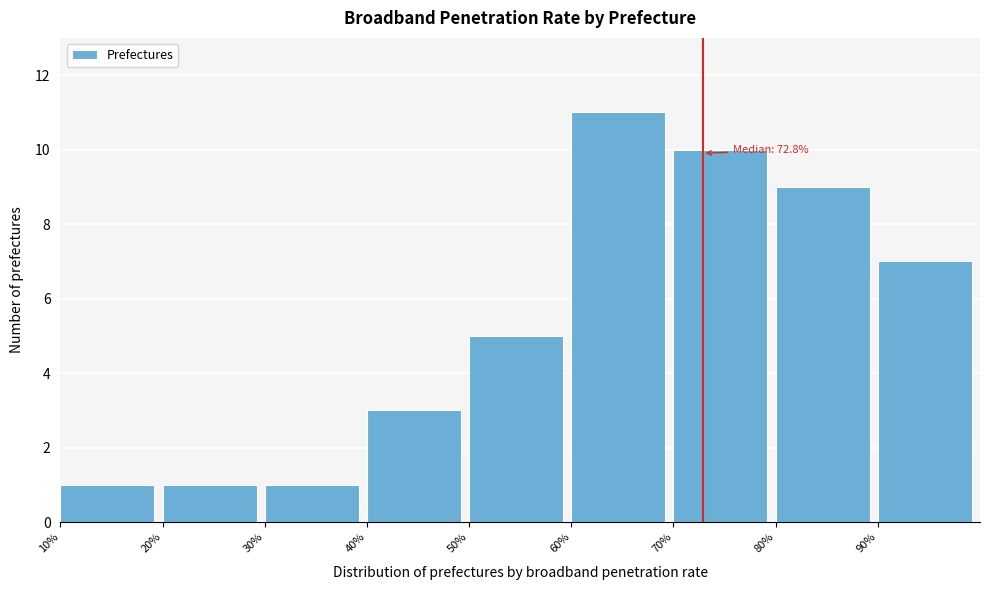

Over which range of the x-axis is the bar tallest?

60 to 70